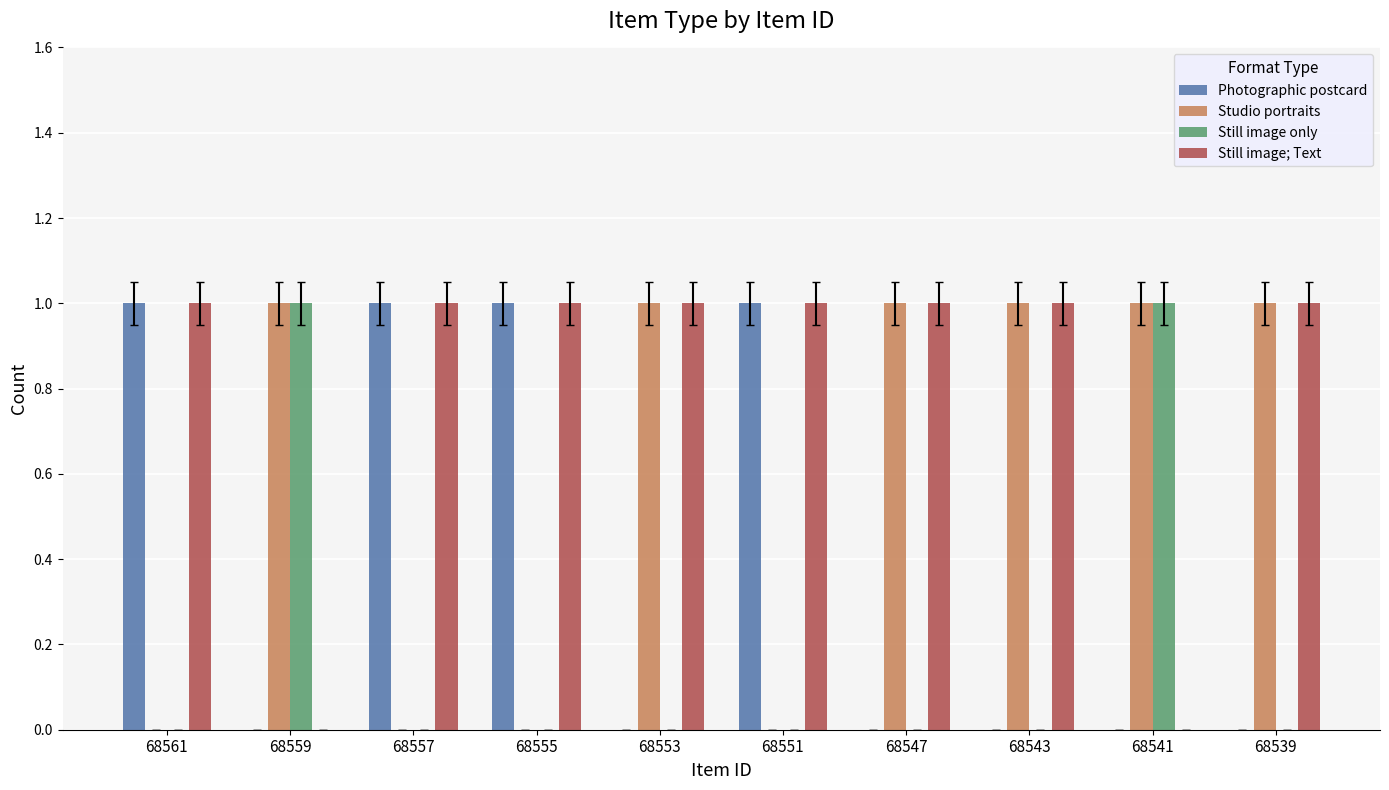

What is the average value of the Studio portraits series?

1